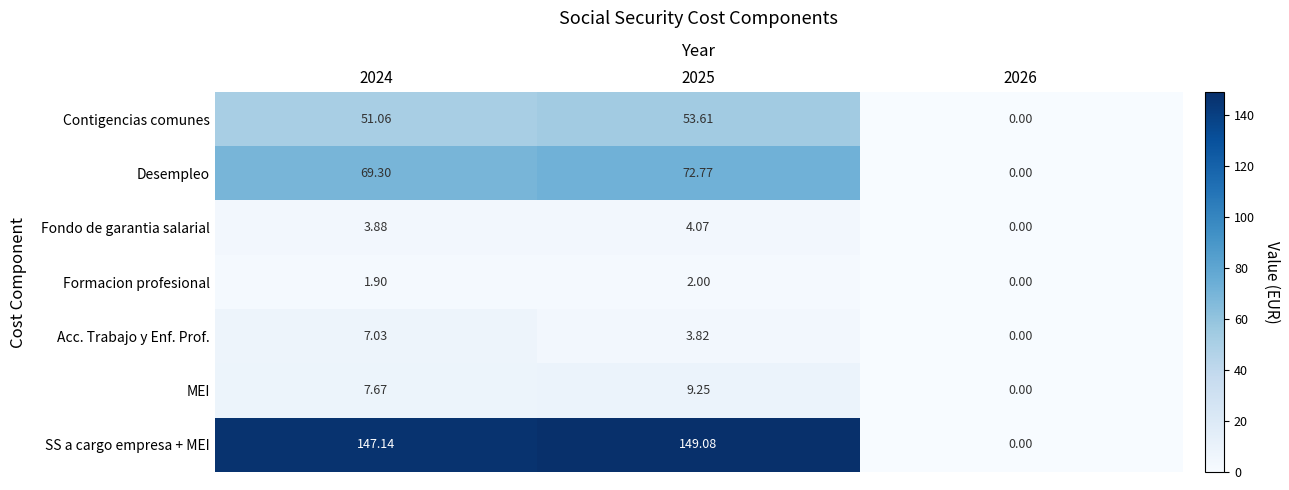

Which series has the largest total across all categories?

SS a cargo empresa + MEI